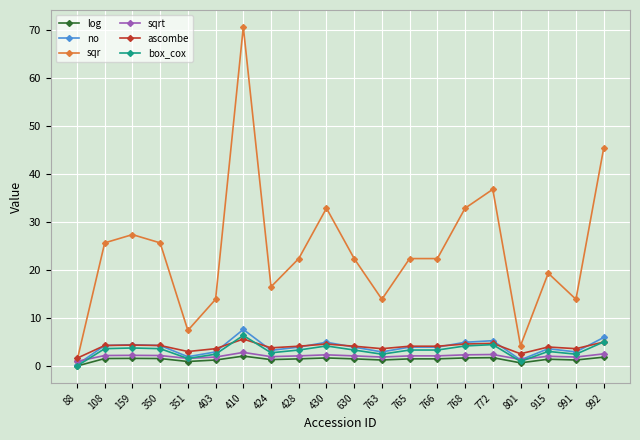

What are all the series names shown in the legend?

log, no, sqr, sqrt, ascombe, box_cox